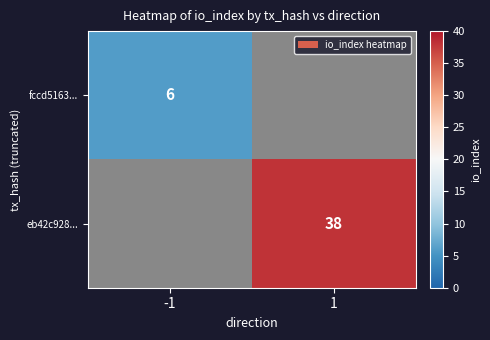

True or false: eb42c928... has a value of 38 at 1.

True